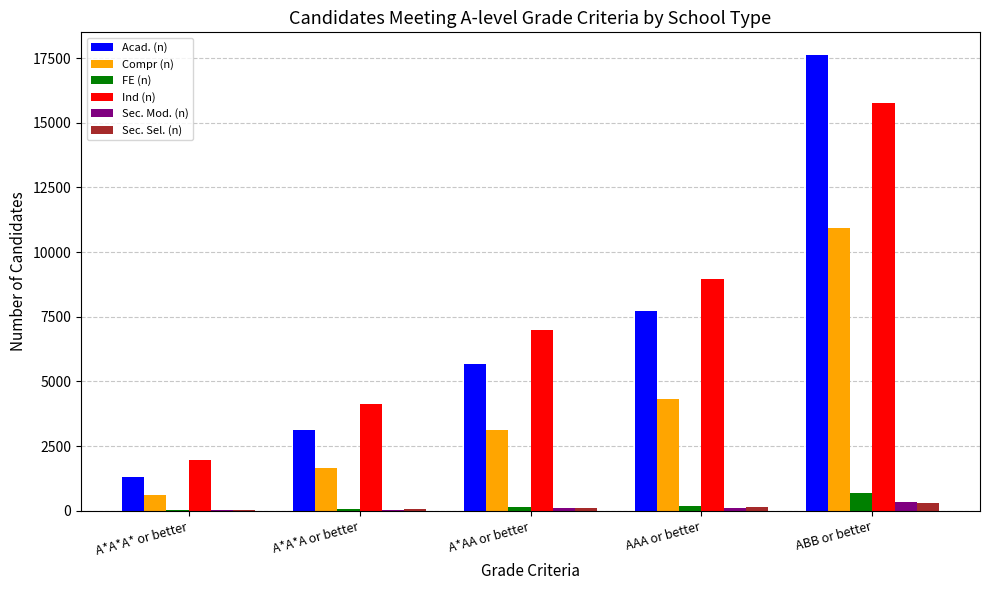

Count the number of categories in the chart.

5